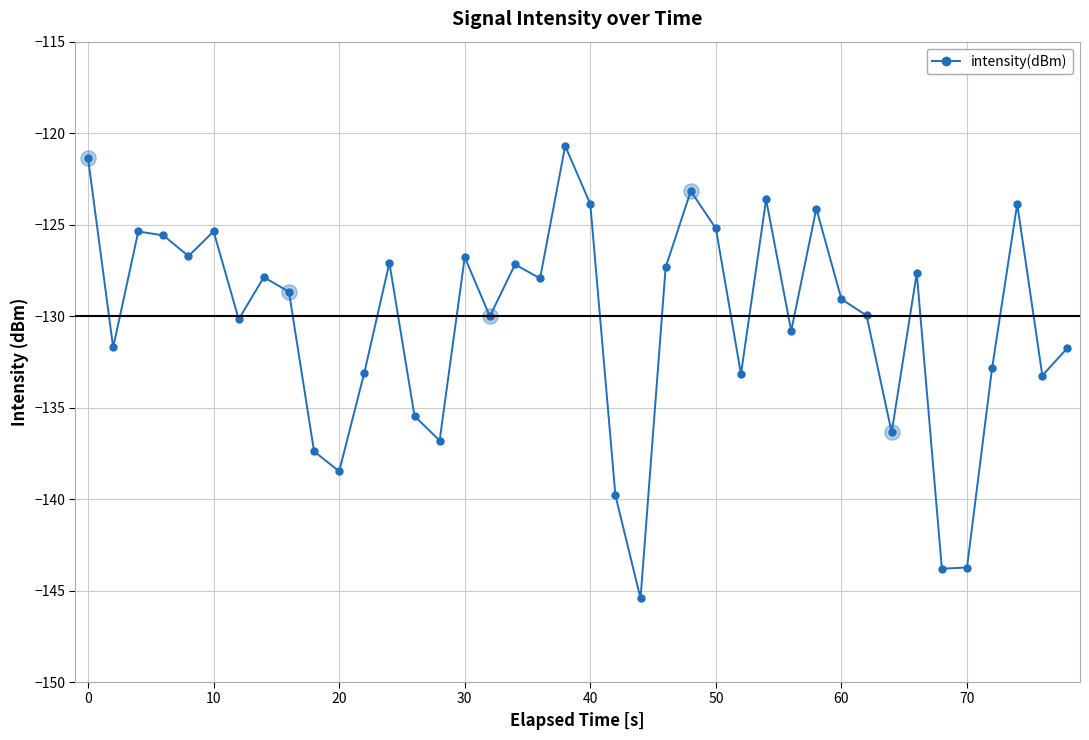

What is the value of the 23rd point from the left?

-145.4